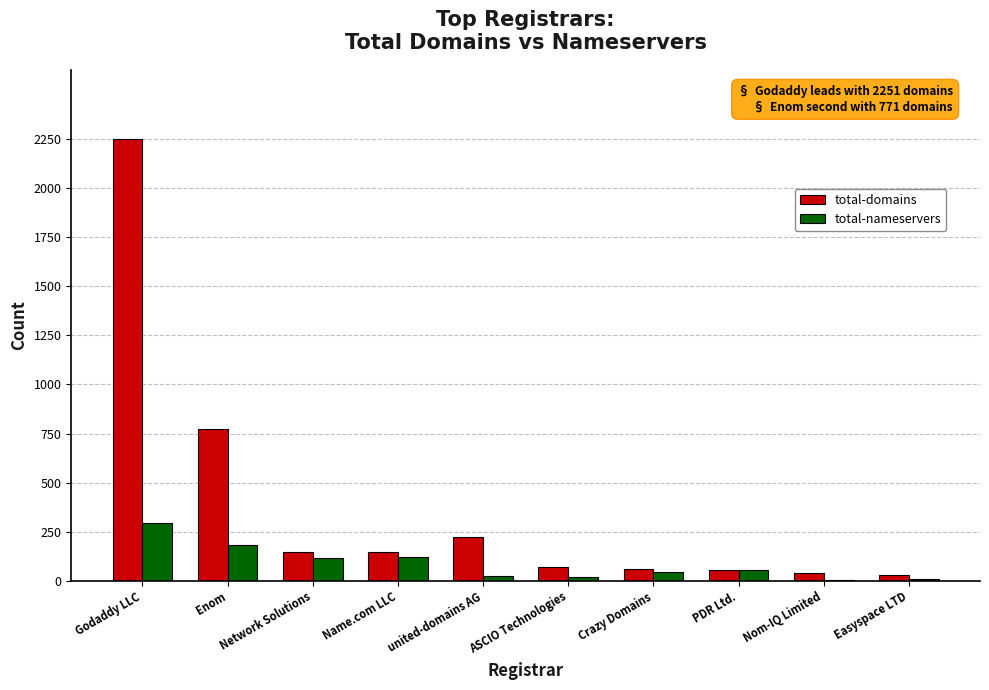

Are the bars horizontal?

No